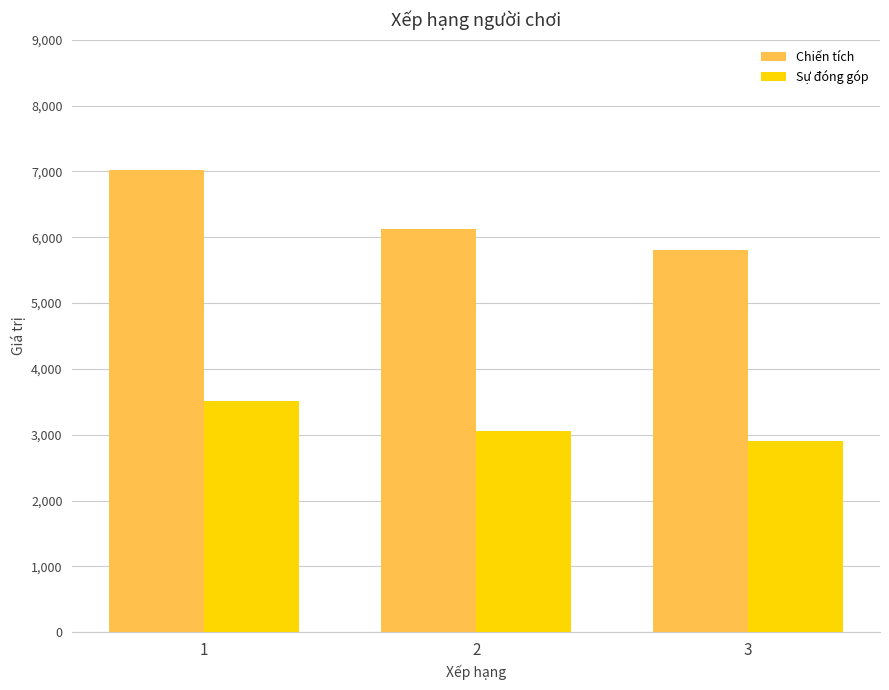

What is the greatest value displayed?

7026